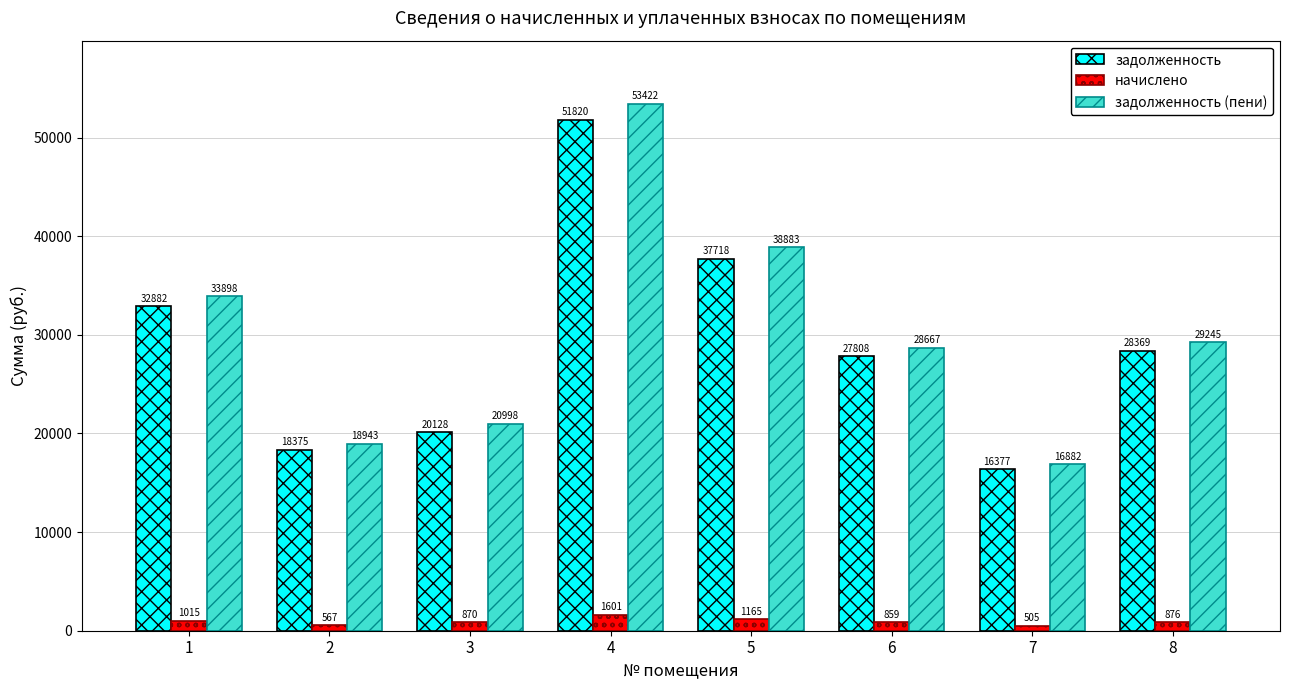

How many values in the начислено series exceed 876?

4